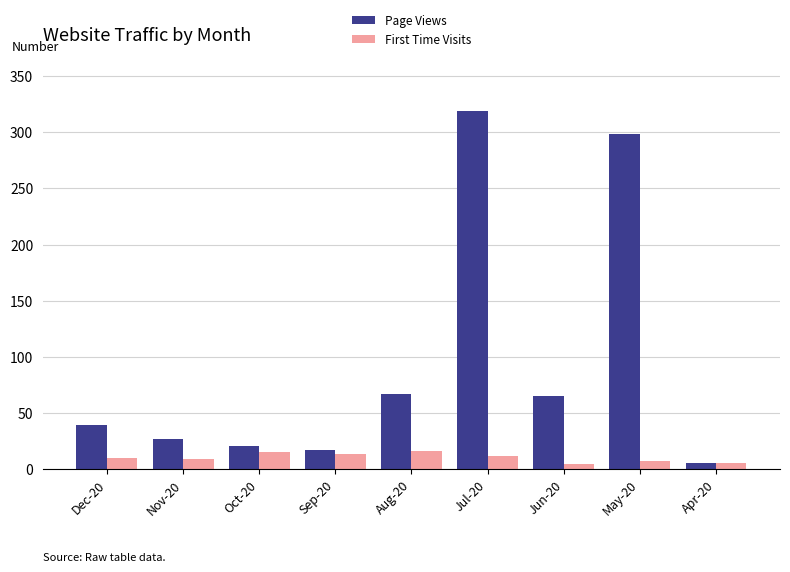

The First Time Visits series shows 7 at May-20. True or false?

True